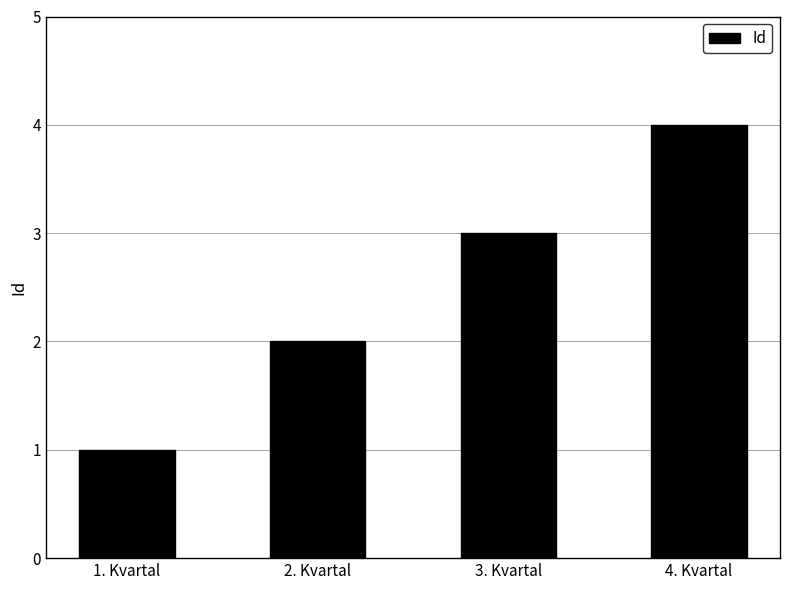

What value does the data have at 4. Kvartal?

4